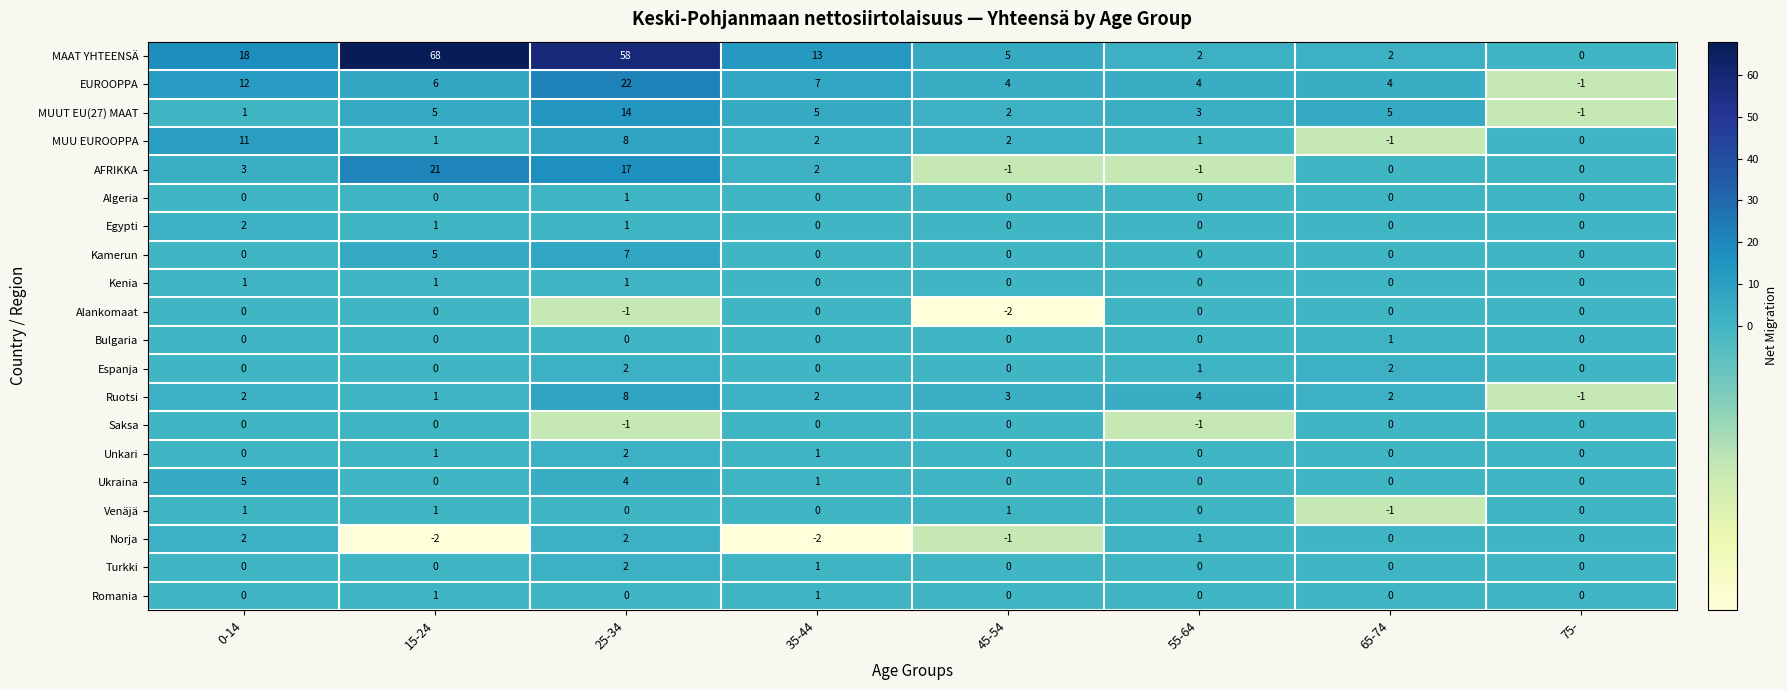

The Egypti series shows 1 at 65-74. True or false?

False